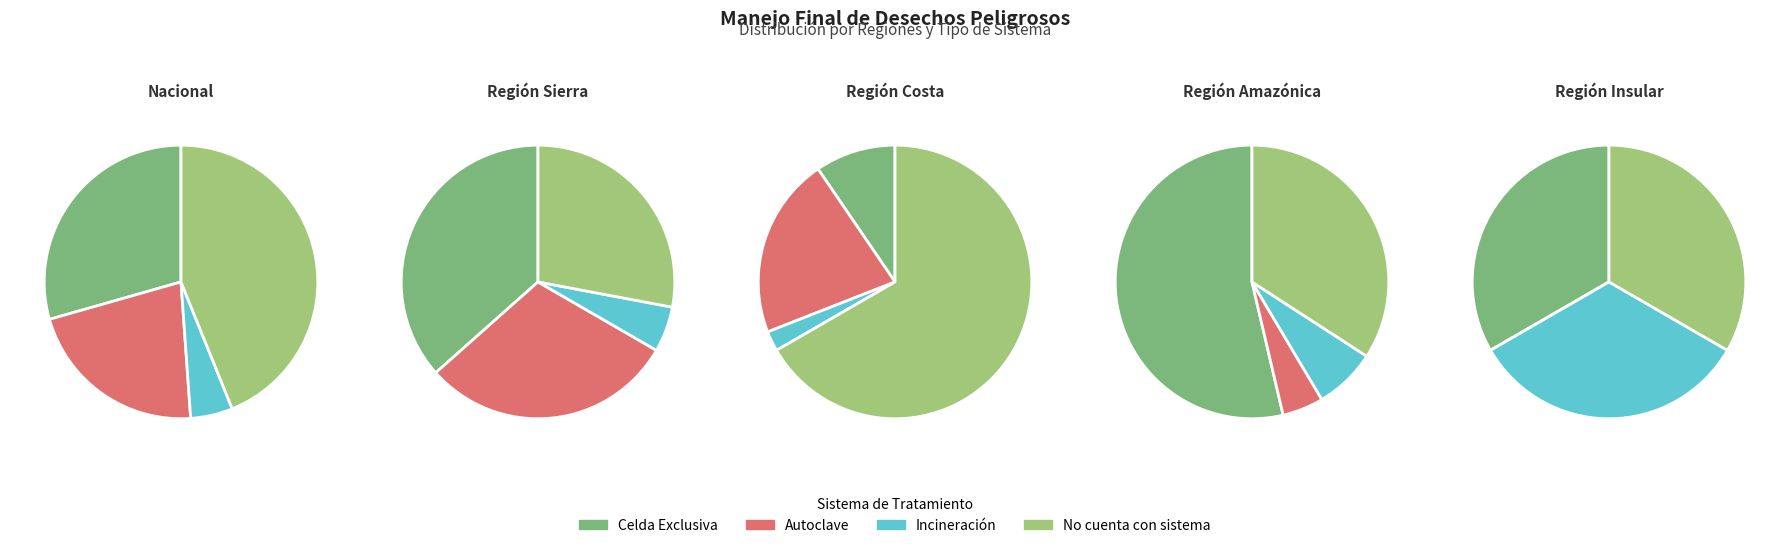

Between Nacional and Región Sierra, which is larger?

Nacional